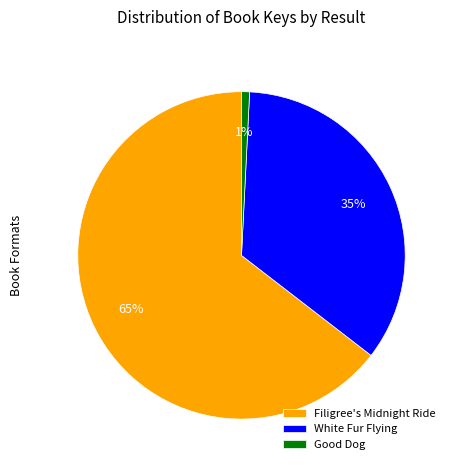

To the nearest percent, what is the average slice percentage?

33%